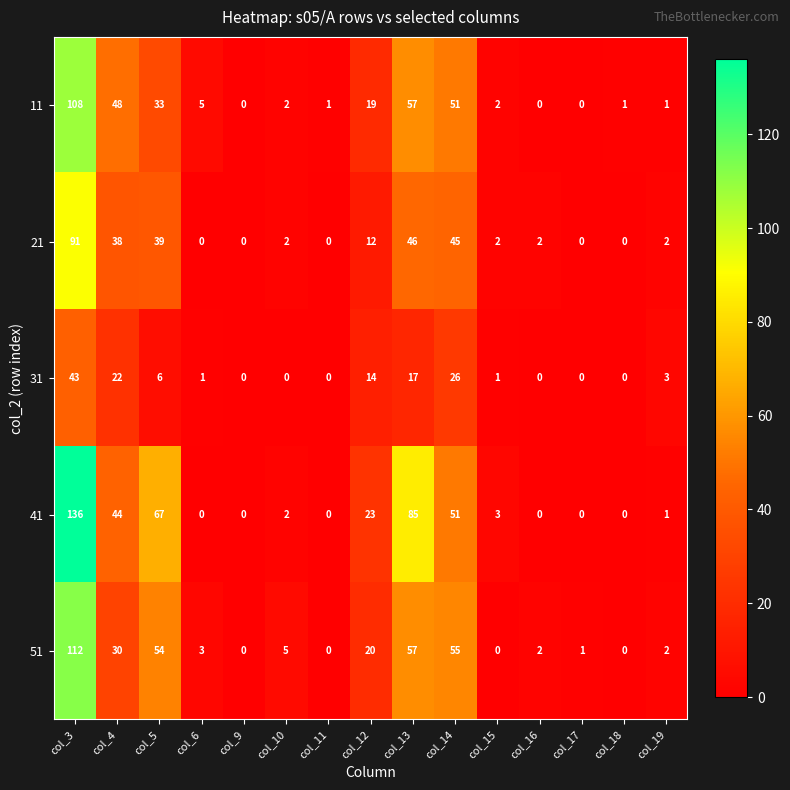

The value of 41 at col_16 is -47. True or false?

False